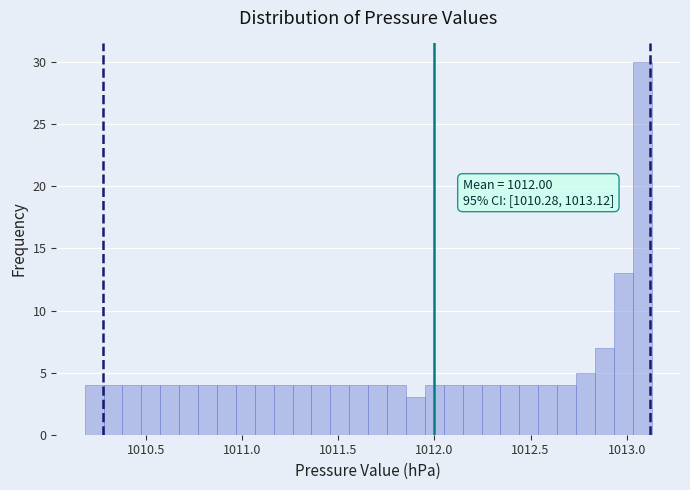

Around what value on the x-axis is the tallest bar? Give the approximate position of its centre, as read against the axis.

1013.10